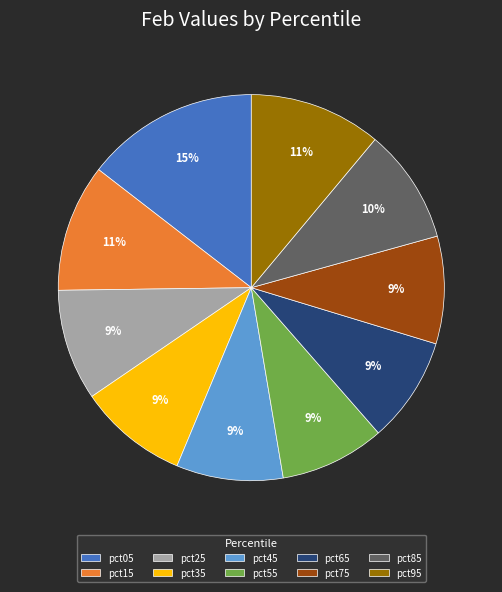

Which category has the biggest portion of the pie?

pct05